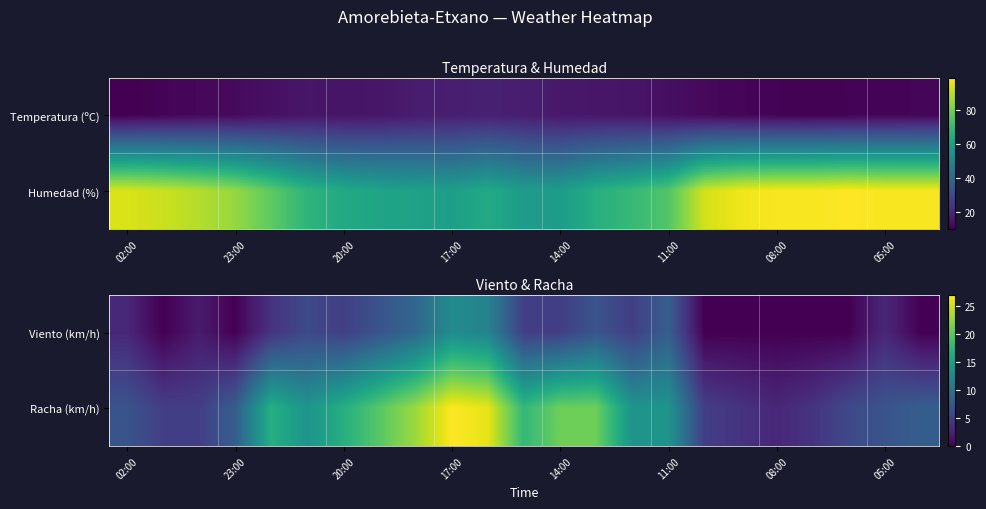

At which label does Racha (km/h) reach its minimum?

08:00